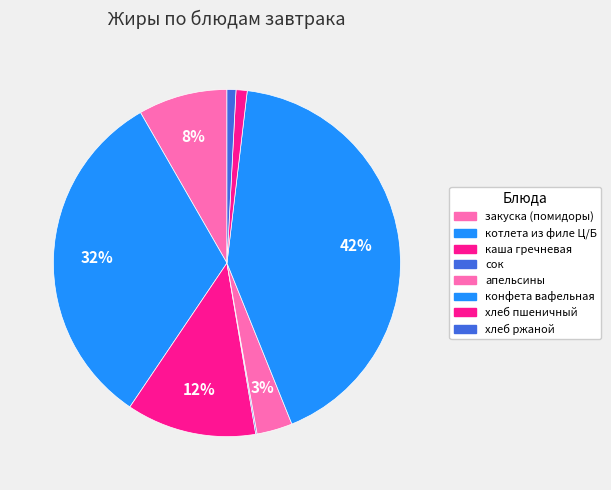

The каша гречневая slice represents 12% of the pie. True or false?

True